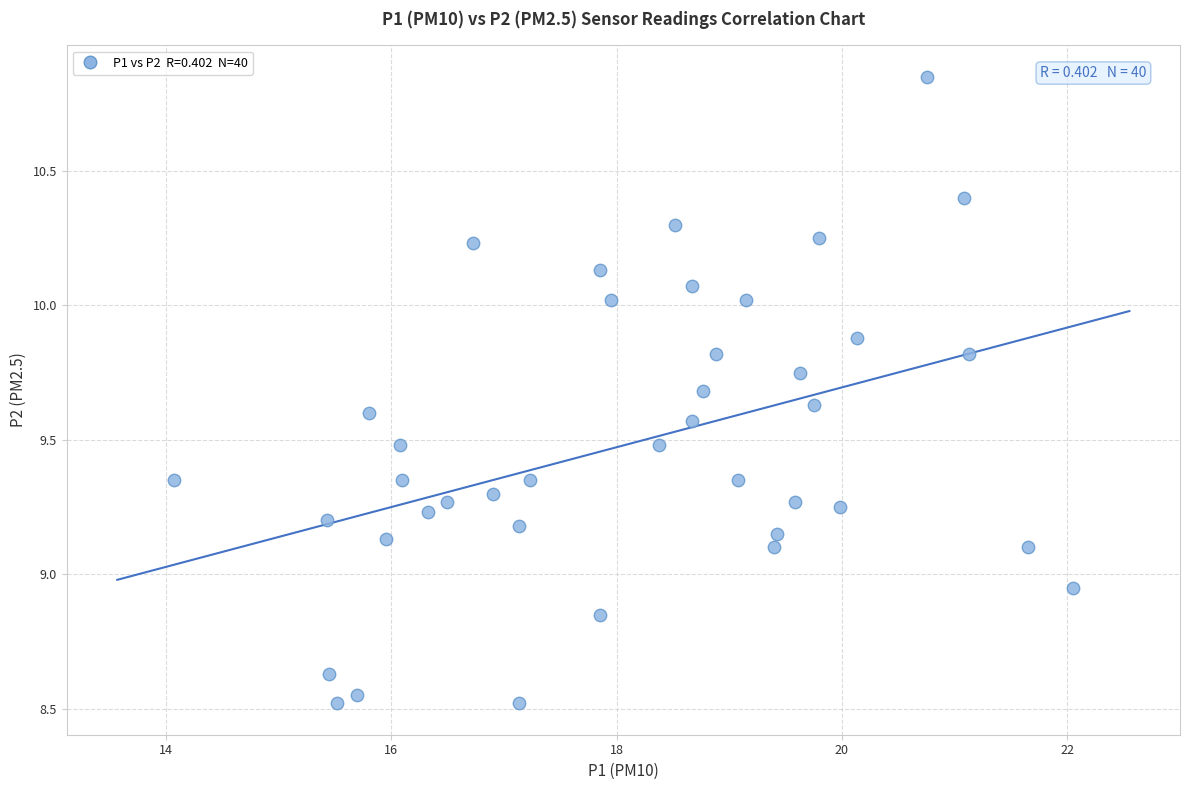

What is the range of X values (max minus min)?

8.0